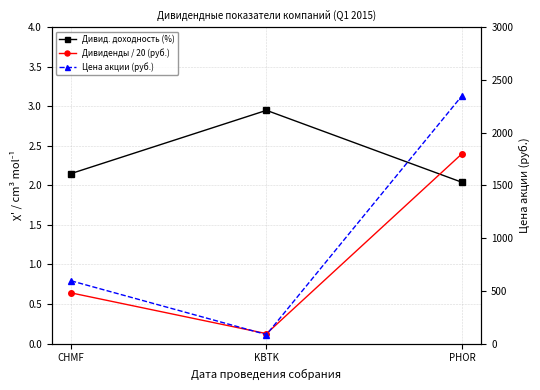

Which series has the largest total across all categories?

Цена акции (руб.)